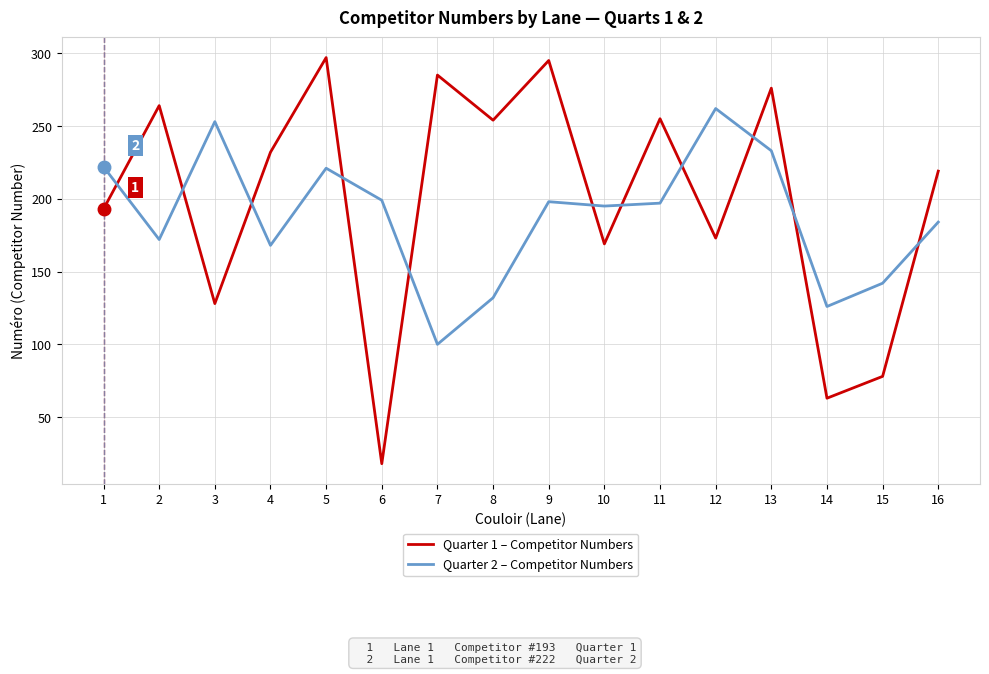

List the series in order of their overall mean, highest first.

Quarter 1 – Competitor Numbers, Quarter 2 – Competitor Numbers